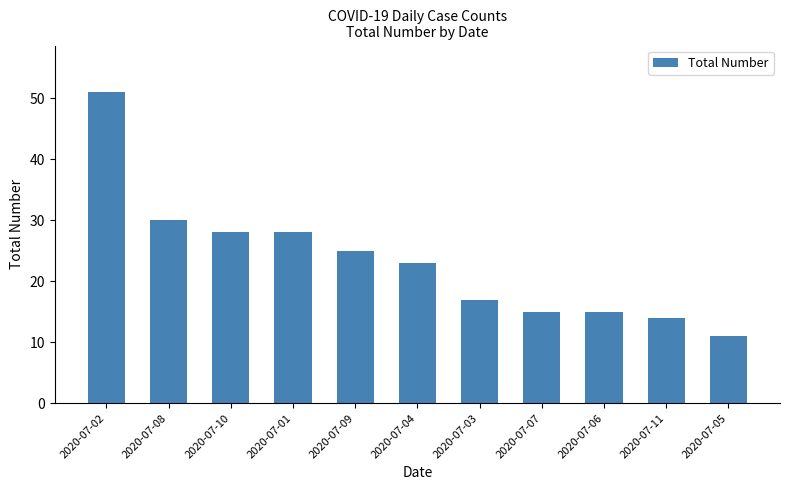

Reading left to right, list all the values displayed in this chart.

51	30	28	28	25	23	17	15	15	14	11